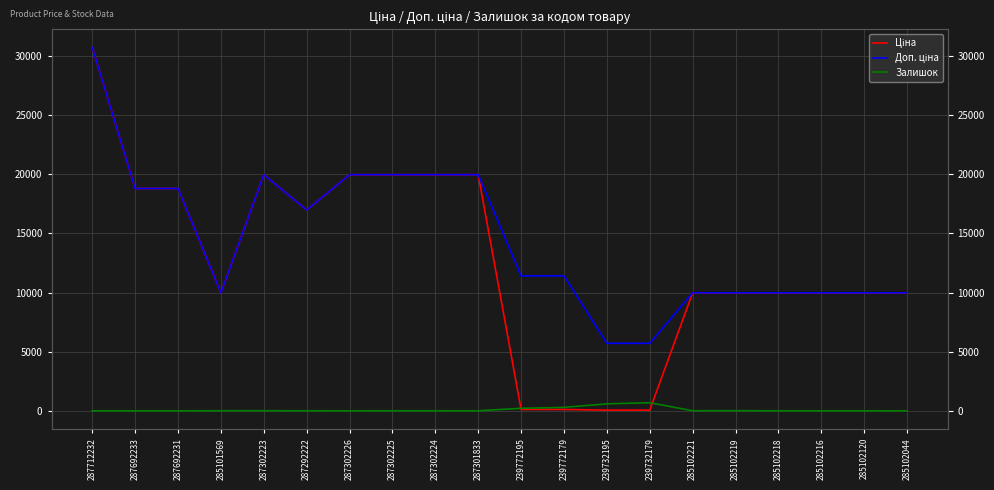

How many positive values does the Залишок series have?

13